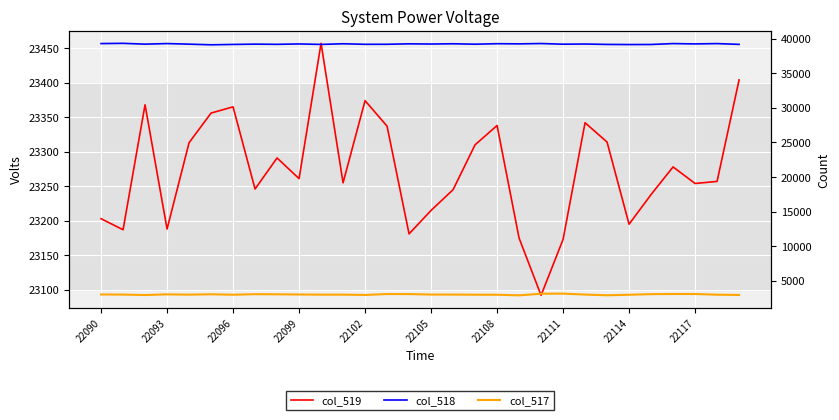

What is the value of the col_517 point at the 18th from the left?

3004